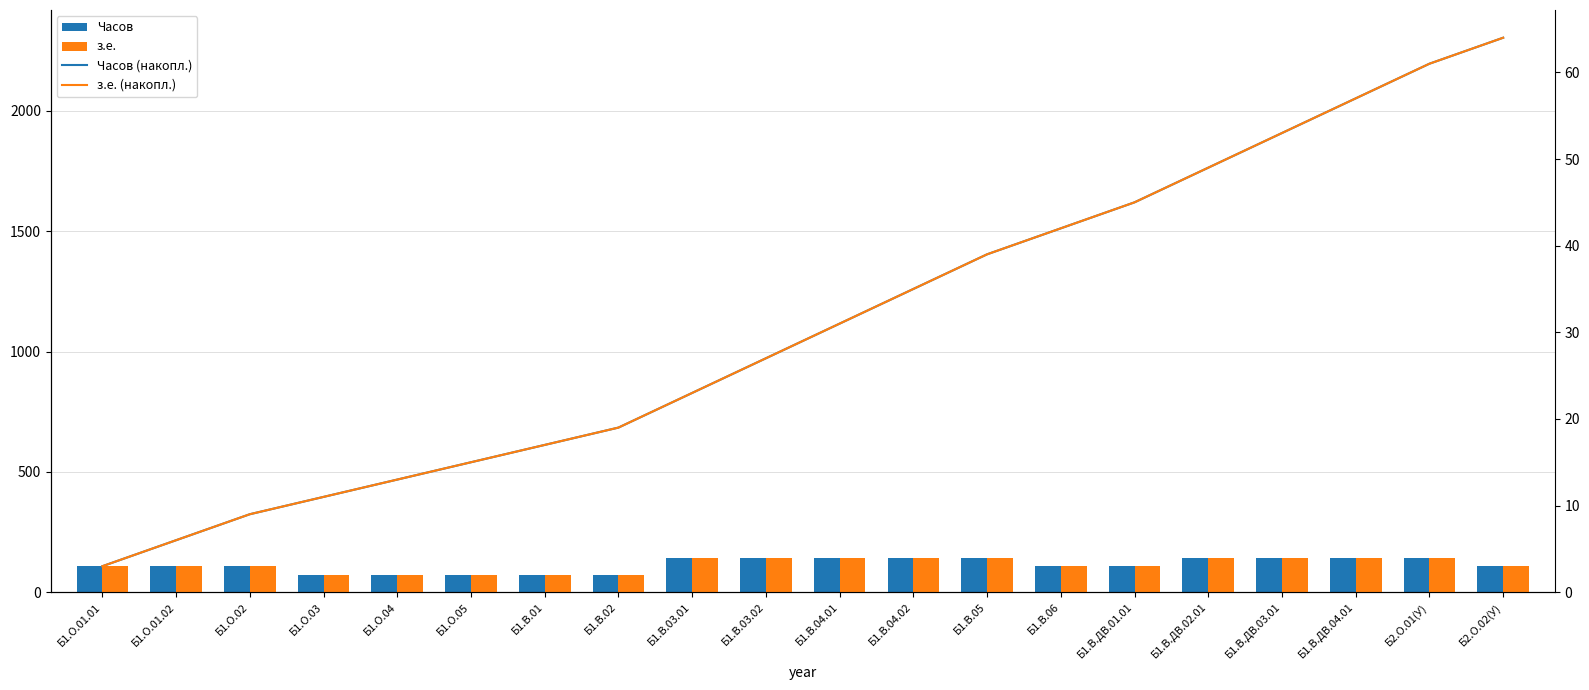

Rank the series at Б1.О.01.02 from lowest to highest value.

з.е., з.е. (накопл.), Часов, Часов (накопл.)